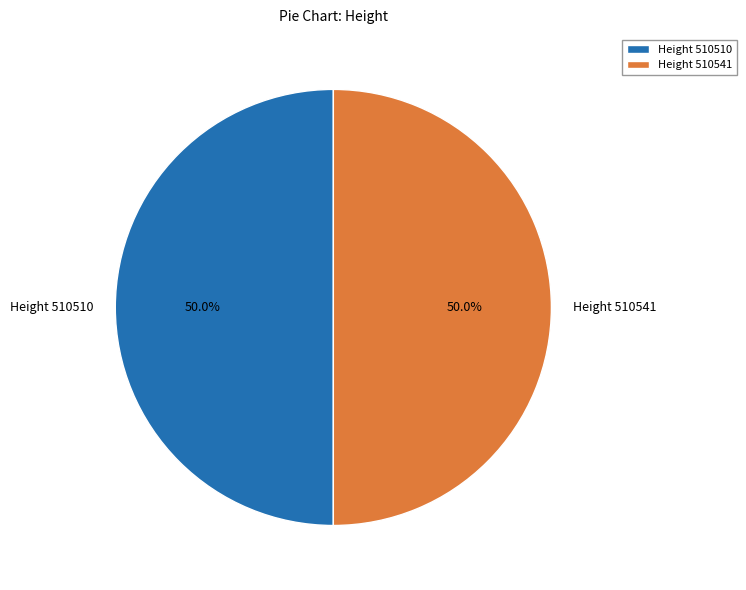

Combined, what portion of the pie is Height 510541 and Height 510510?

100.0%